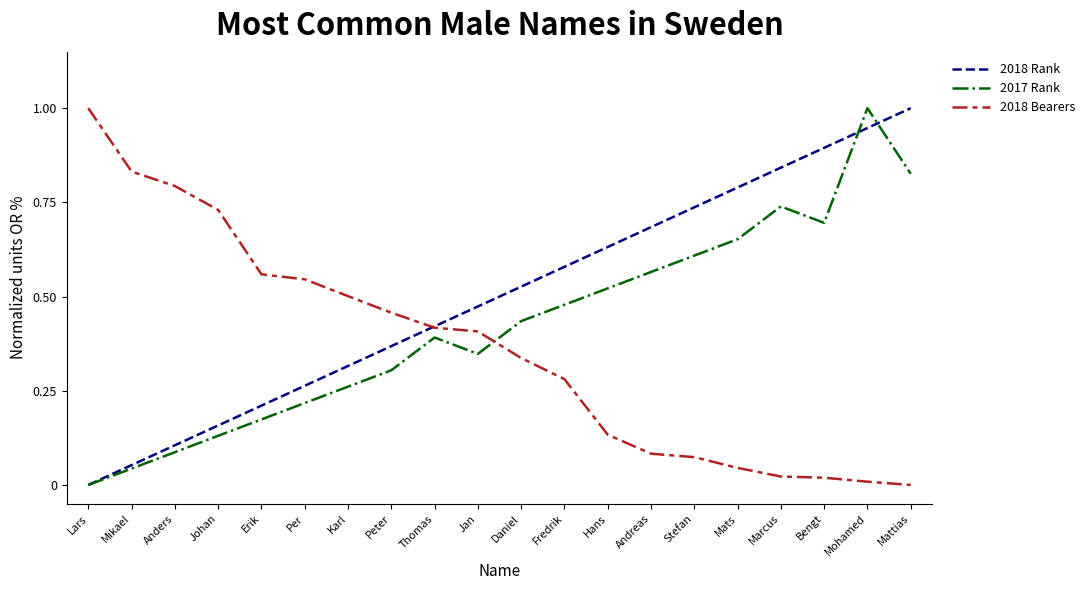

At which category is the sum across all series the highest?

Mohamed